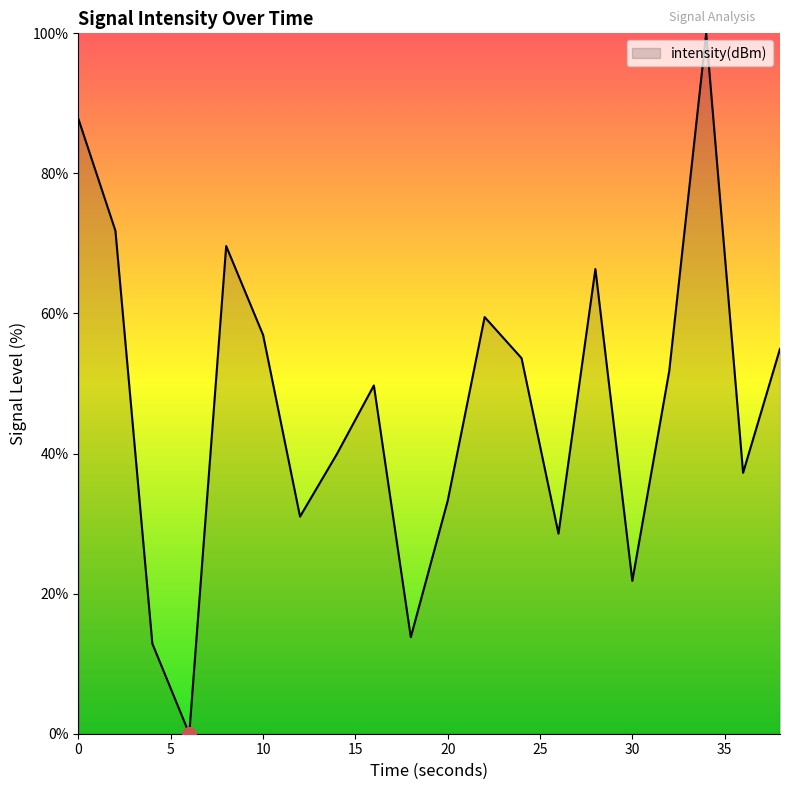

What is the difference between the maximum and minimum values?

100.0